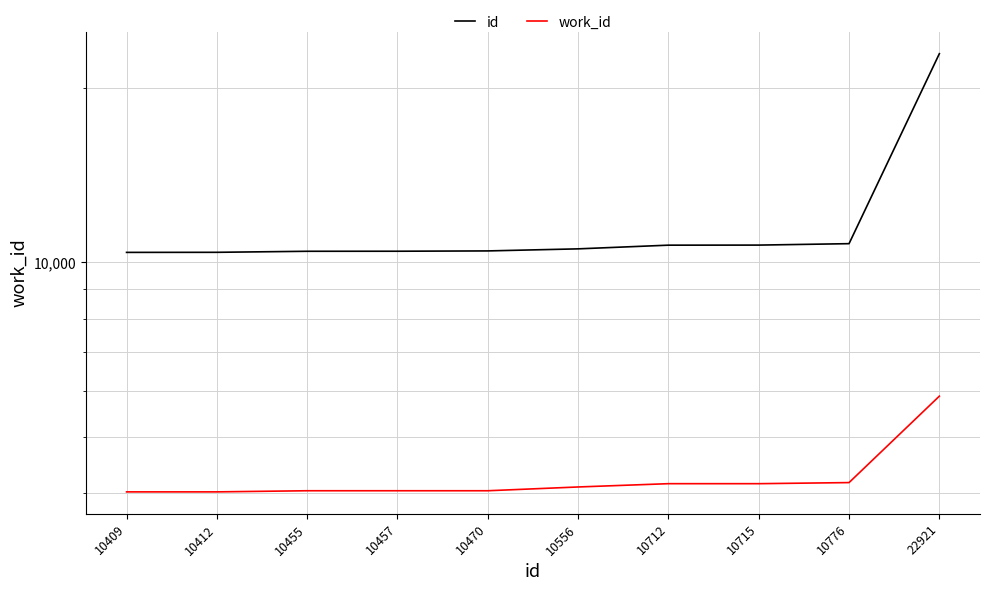

What is the value of the id point at the 1st from the left?

10409